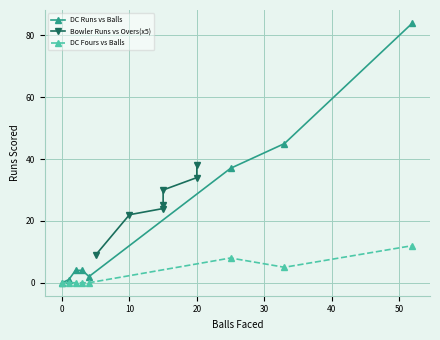

True or false: DC Runs vs Balls has more than 1 interior local peaks.

False